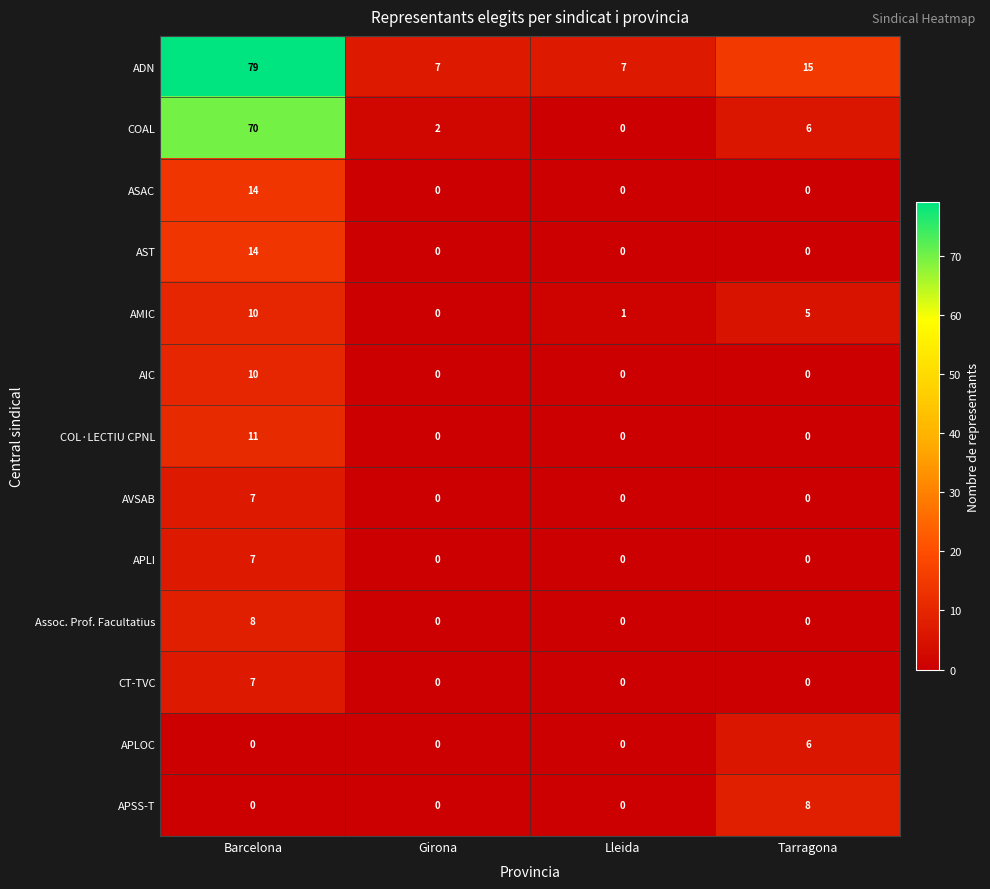

What is the difference between the maximum and minimum values in the COAL series?

70